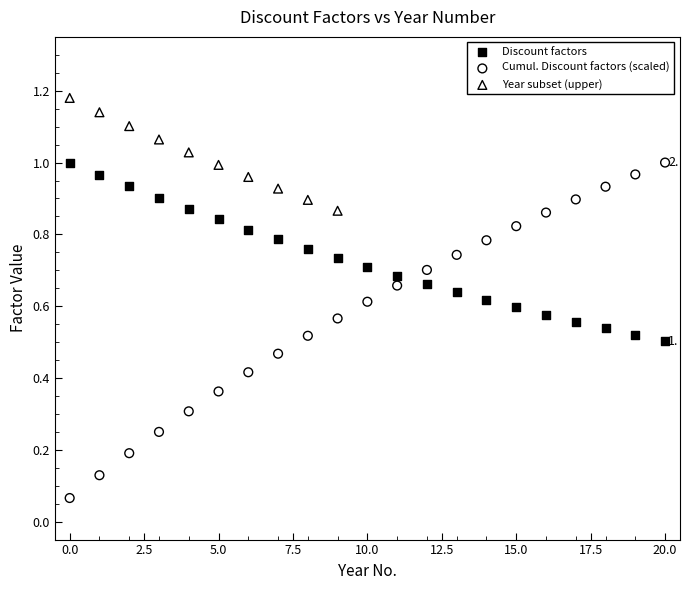

Which series reaches the minimum Y coordinate?

Cumul. Discount factors (scaled)